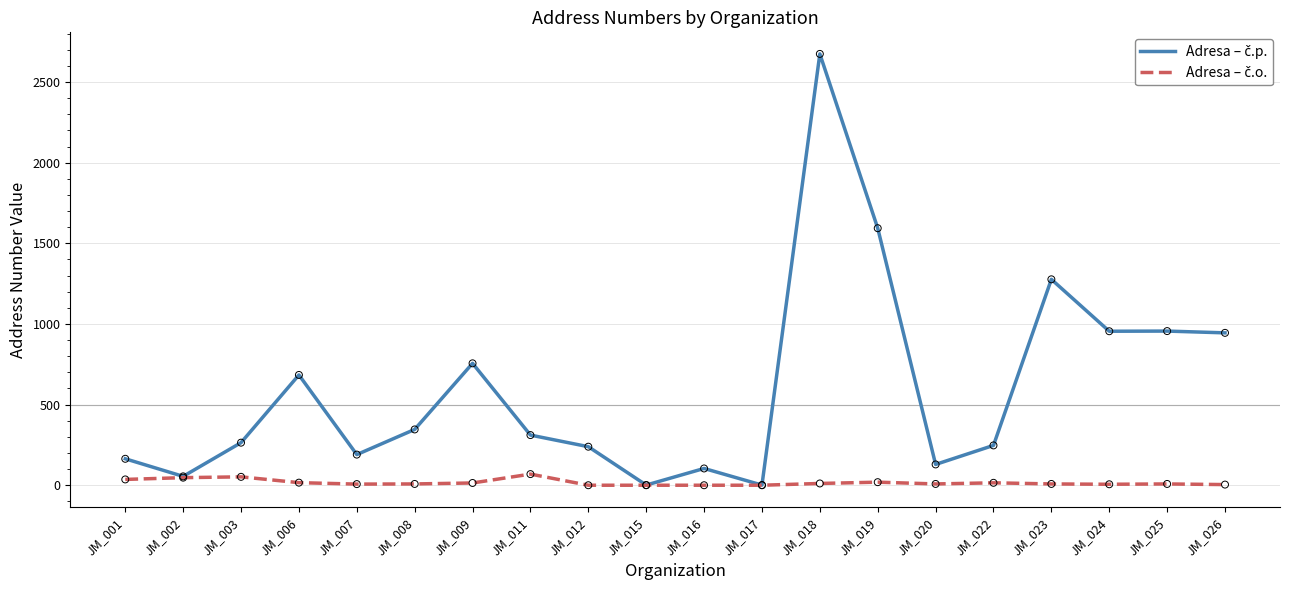

At which category is the sum across all series the highest?

JM_018